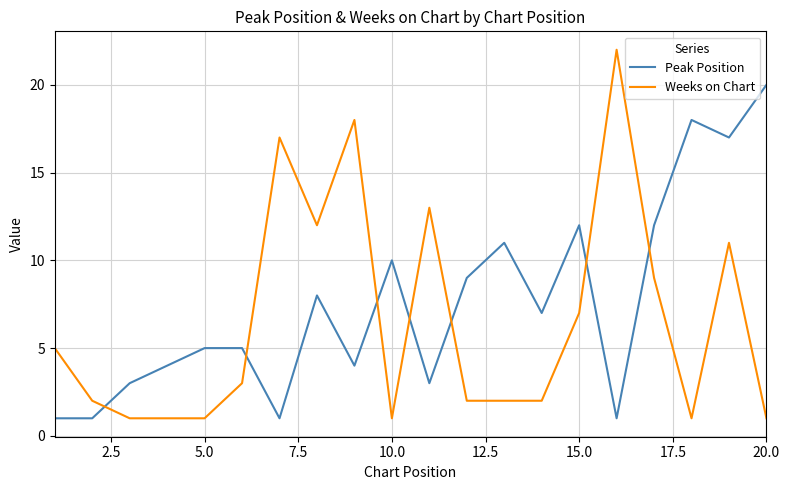

What is the minimum value for Peak Position?

1